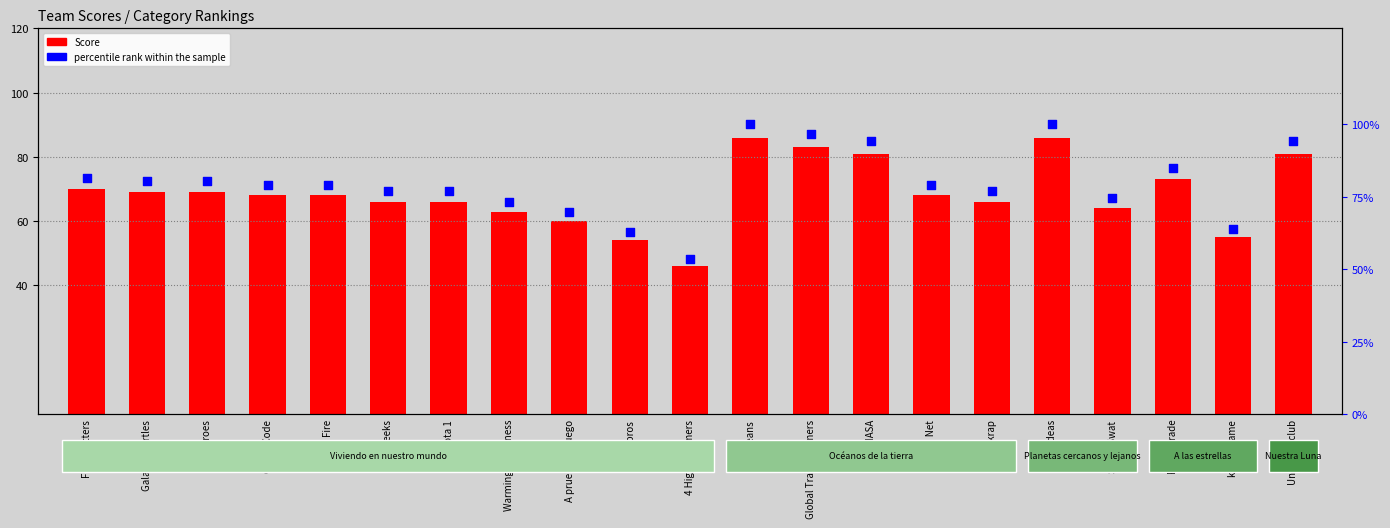

At which category is the sum across all series the highest?

Re-Oceans